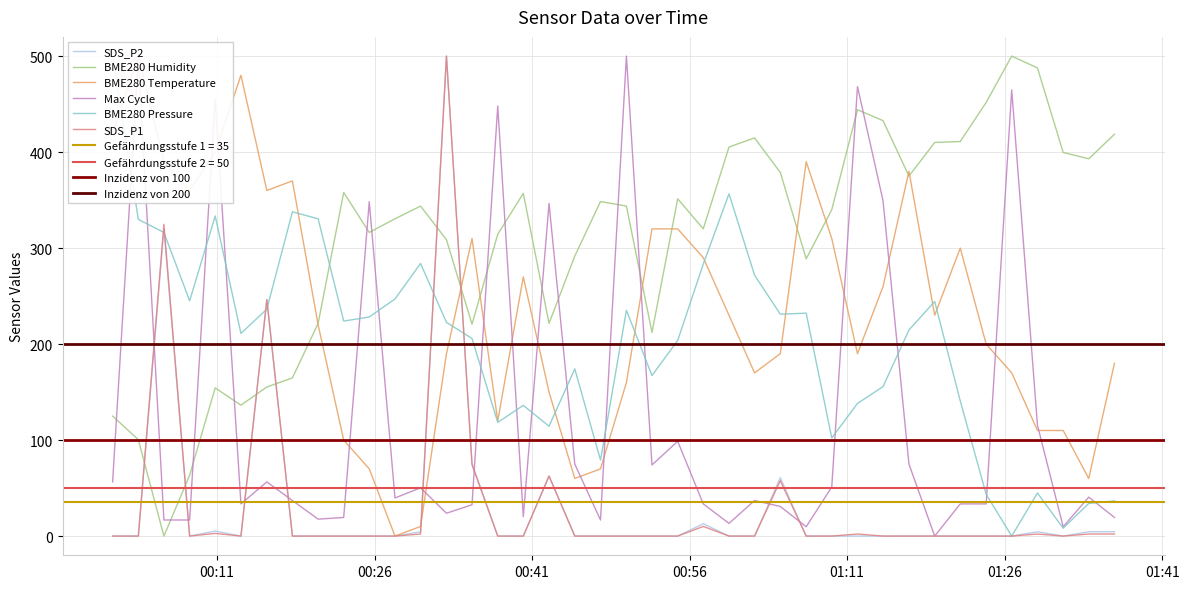

True or false: SDS_P2 and BME280 Humidity intersect in this chart.

True